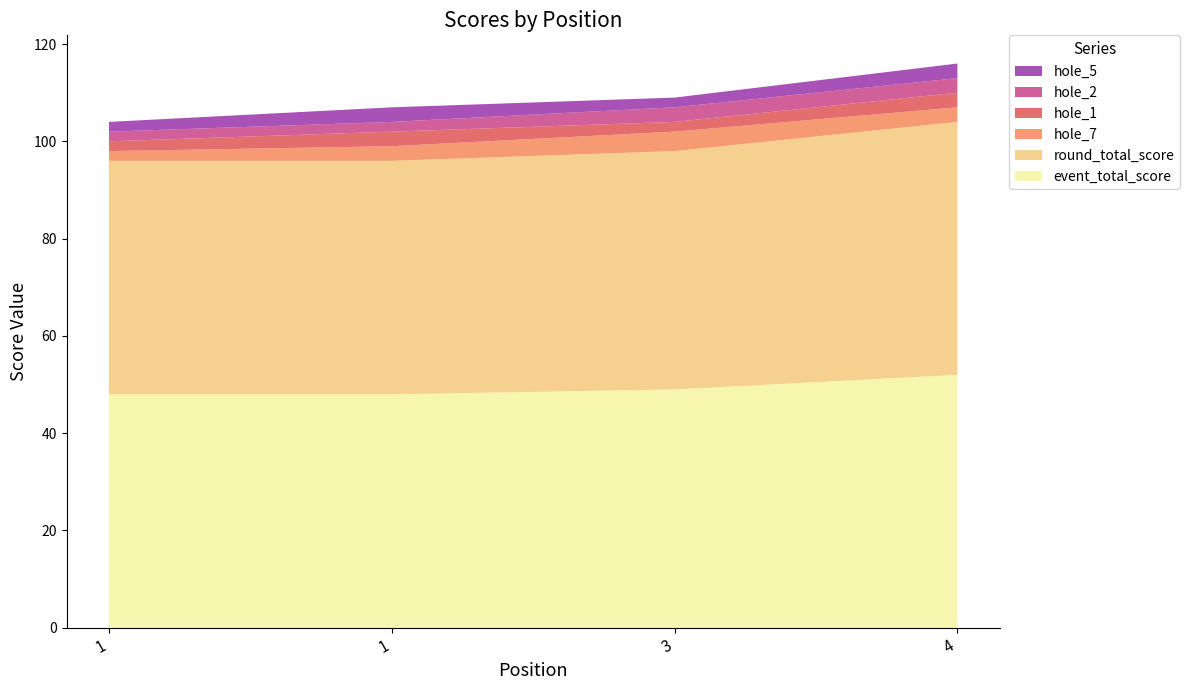

Reading left to right, list all the values displayed in this chart.

event_total_score: 1=48	1=48	3=49	4=52
round_total_score: 1=48	1=48	3=49	4=52
hole_7: 1=2	1=3	3=4	4=3
hole_1: 1=2	1=3	3=2	4=3
hole_2: 1=2	1=2	3=3	4=3
hole_5: 1=2	1=3	3=2	4=3